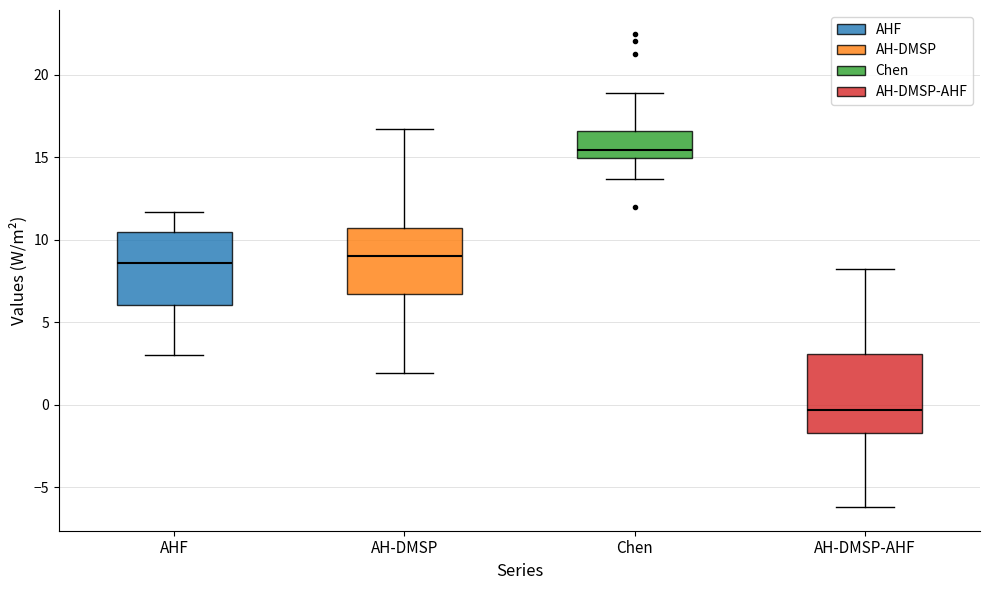

Which box has the lowest median line?

AH-DMSP-AHF